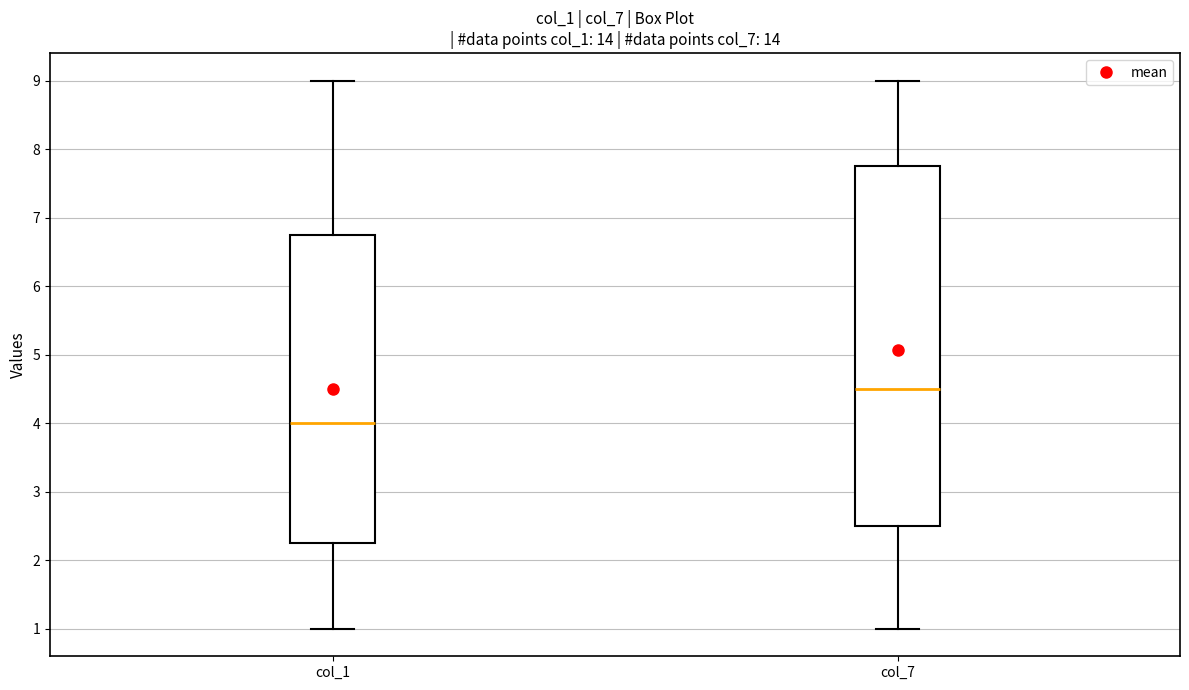

Which box's median line is the lowest?

col_1